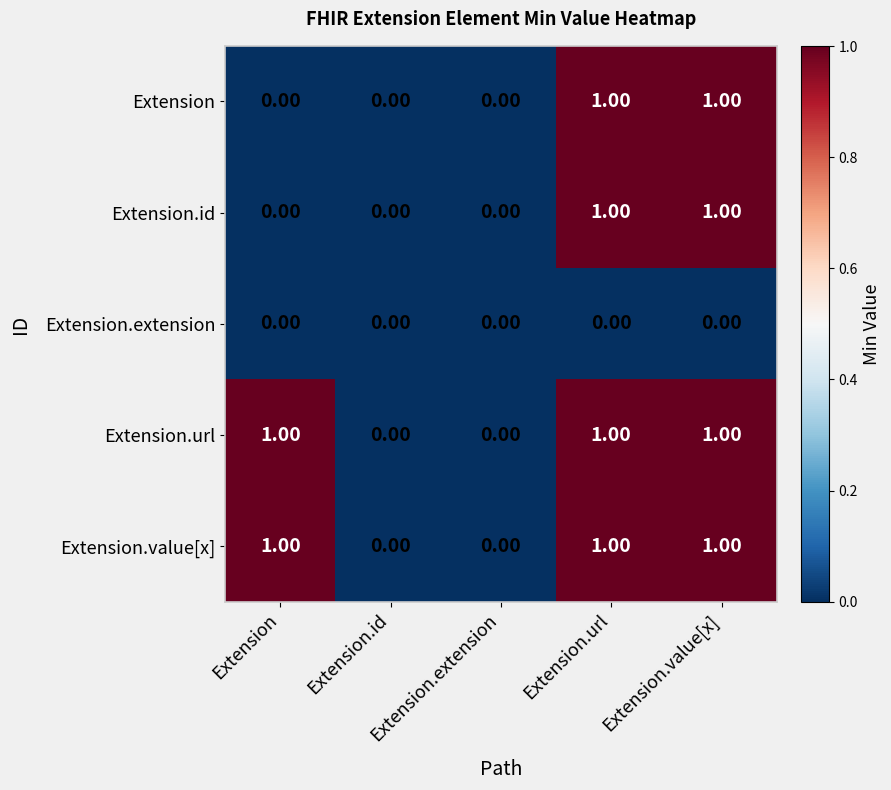

What is the total value across all series at Extension.value[x]?

4